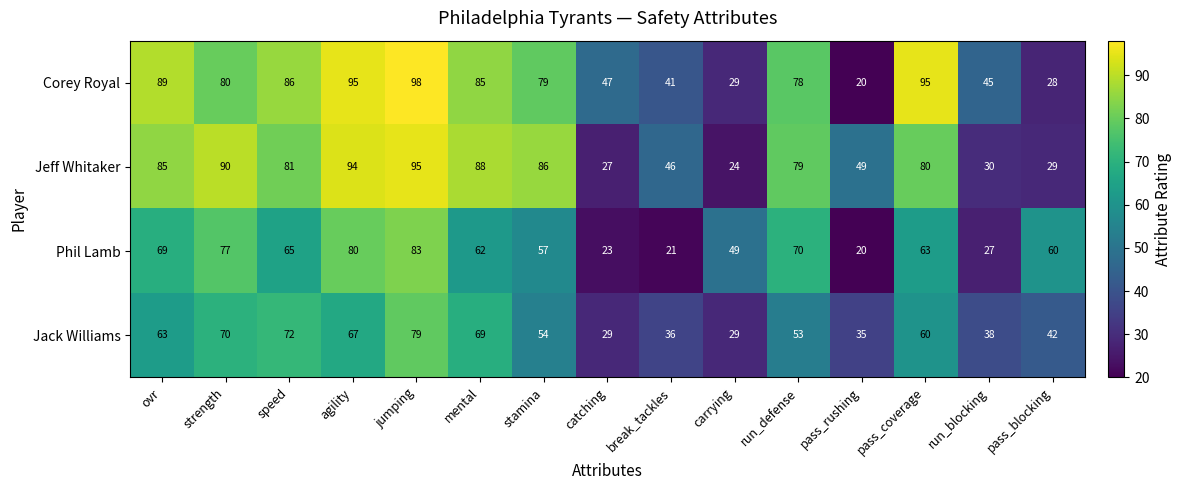

What is the spread (max minus min) of values at pass_rushing?

29